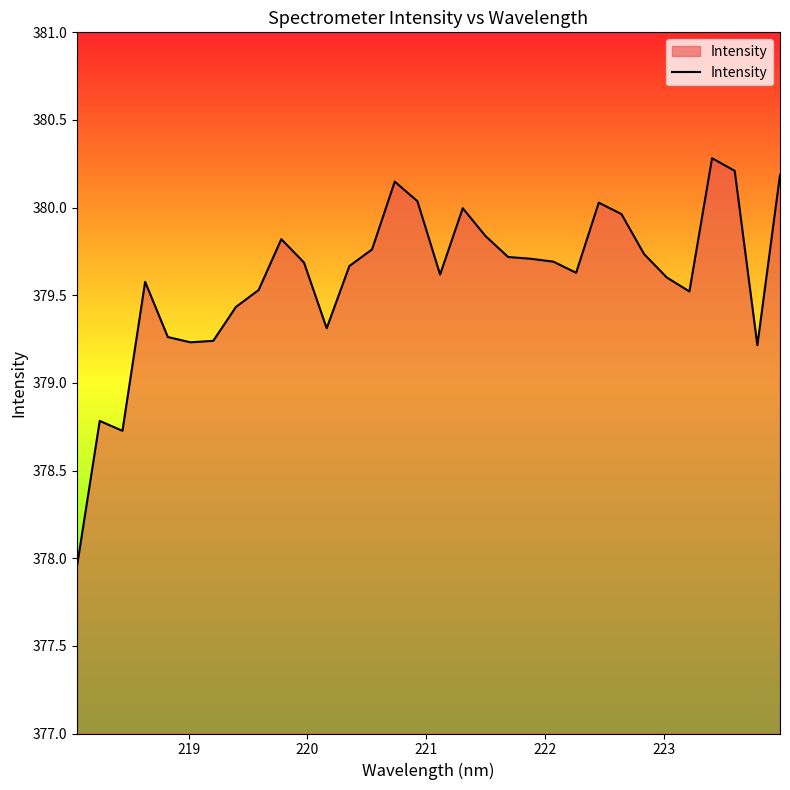

What is the maximum value shown in the chart?

380.3